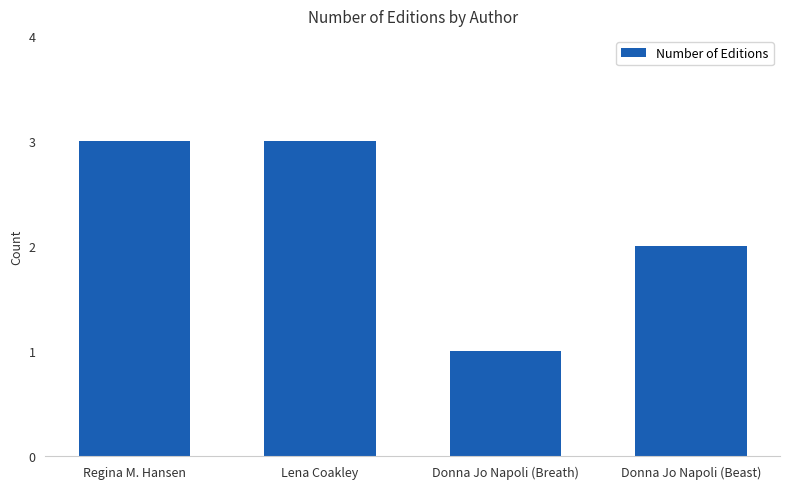

What is the maximum value shown in the chart?

3